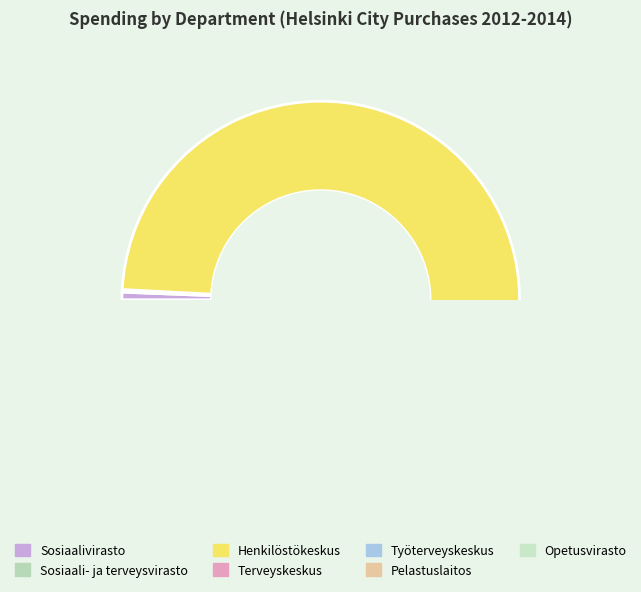

Count the number of slices in the pie.

7